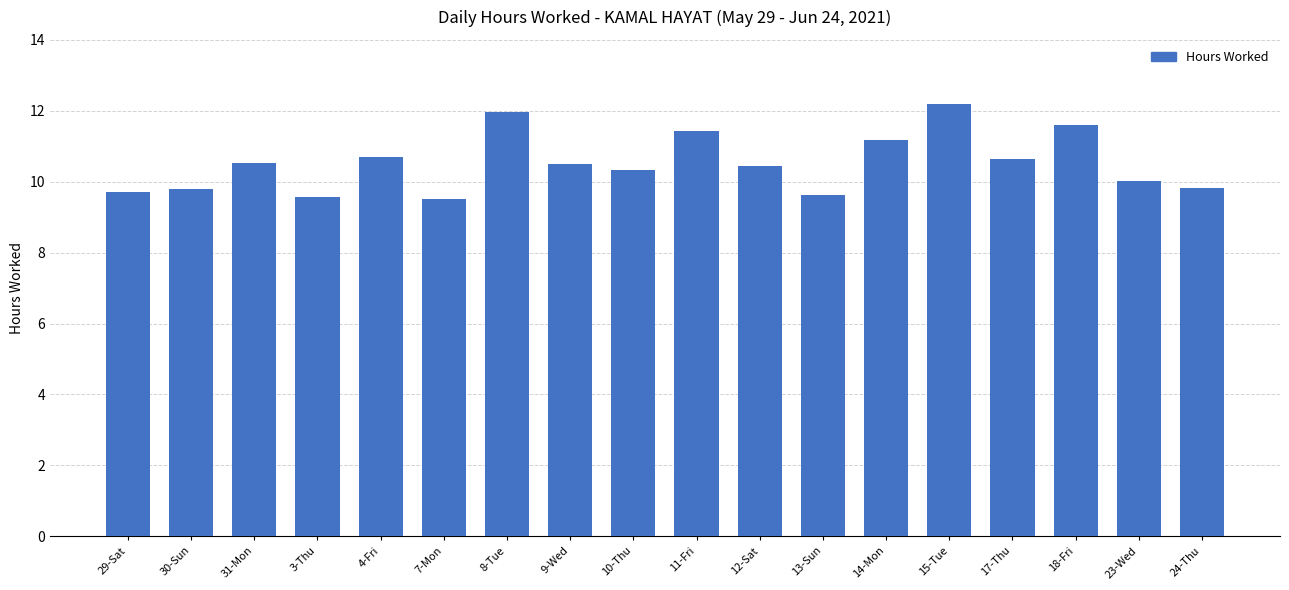

The chart shows a value of 11.2 at 14-Mon. True or false?

True